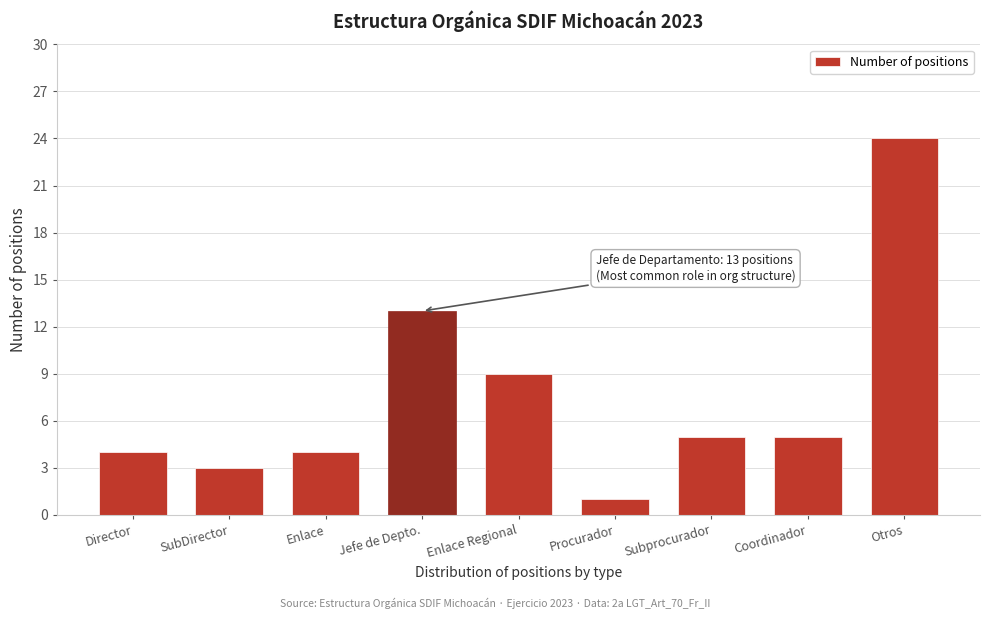

Reading right to left, what are all the values shown in this chart?

Otros=24	Coordinador=5	Subprocurador=5	Procurador=1	Enlace Regional=9	Jefe de Depto.=13	Enlace=4	SubDirector=3	Director=4